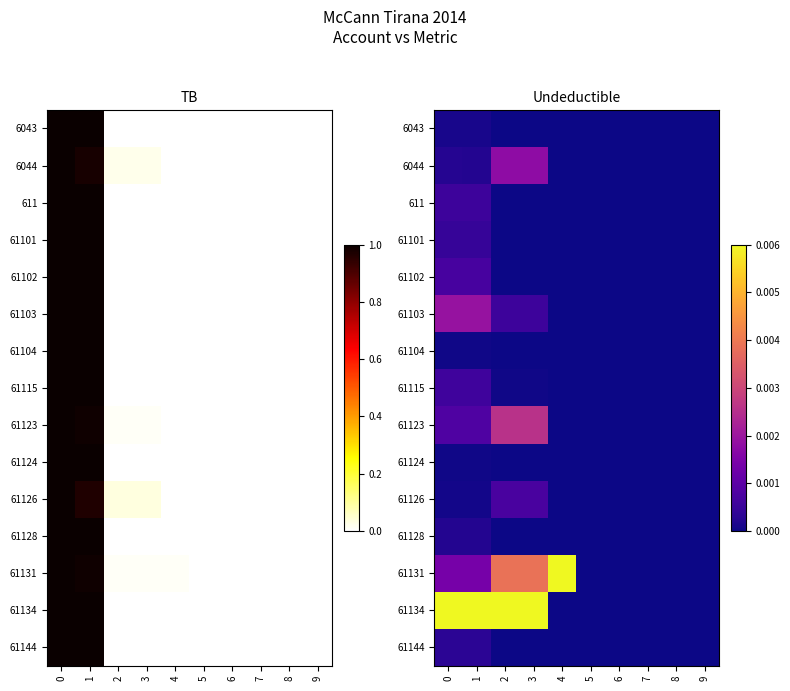

Is the value of 61115 at 2 greater than the value of 61104 at 9?

Yes